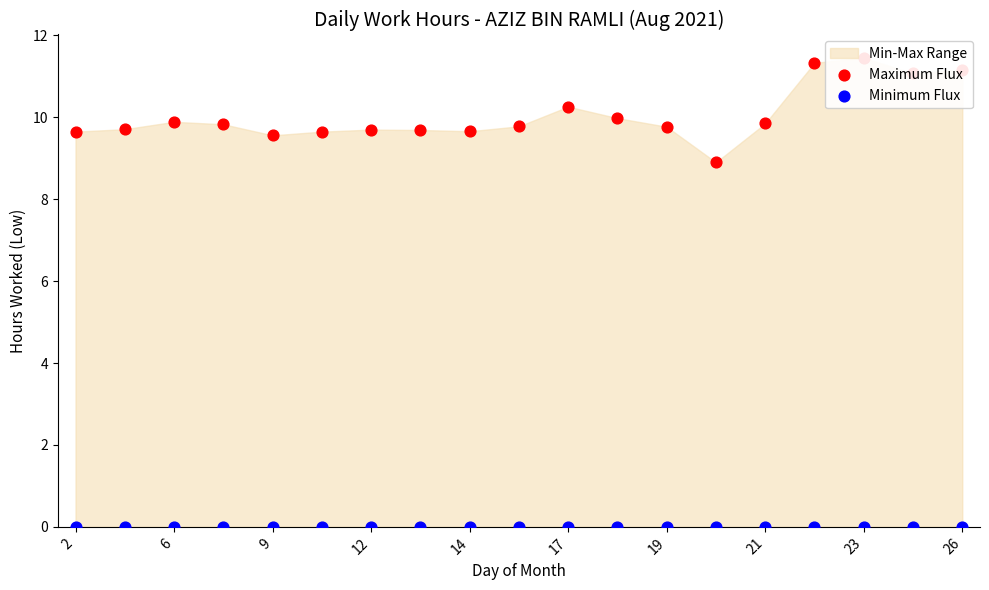

Which series contains the lowest Y value?

Minimum Flux